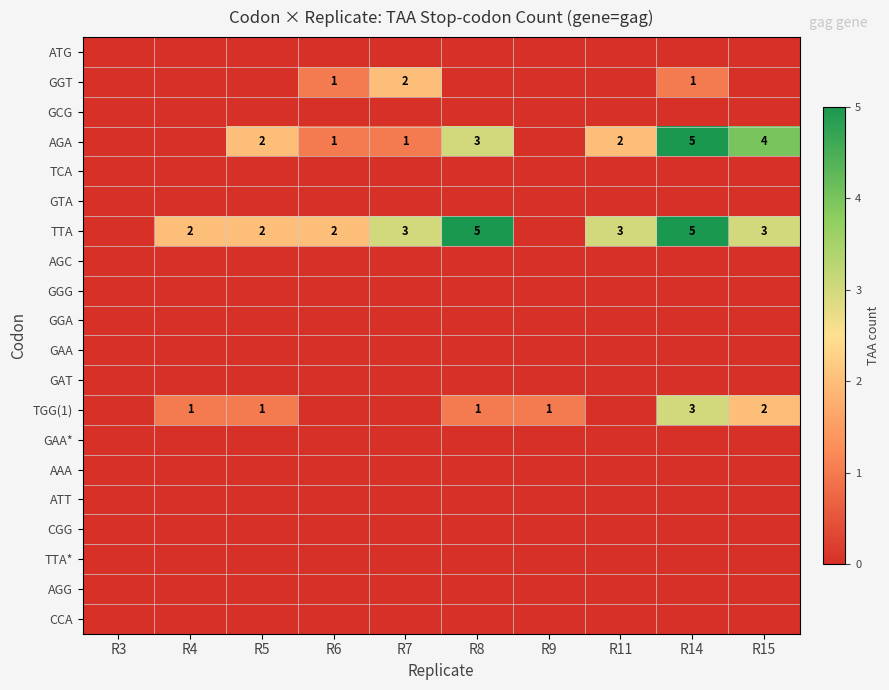

The GTA series shows 0 at R14. True or false?

True